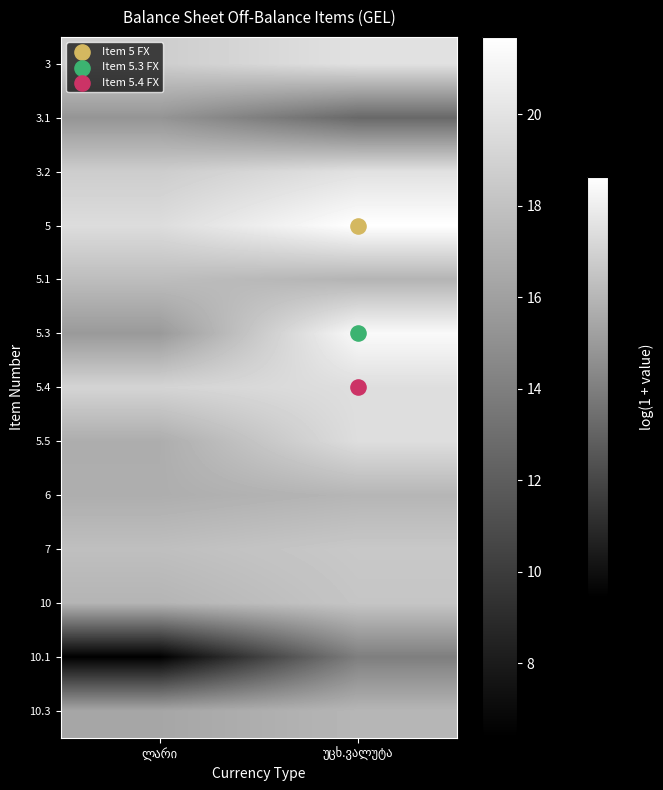

What is the smallest value displayed?

6.4